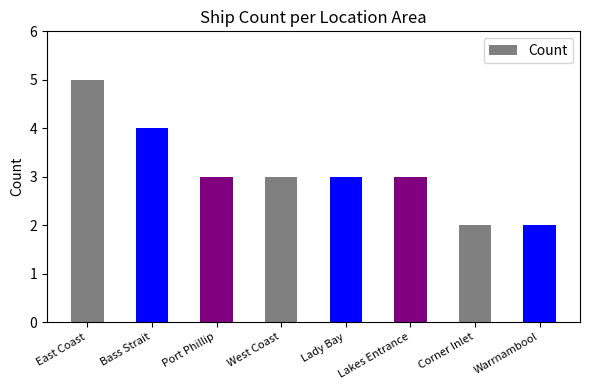

How many bars are there in total?

8